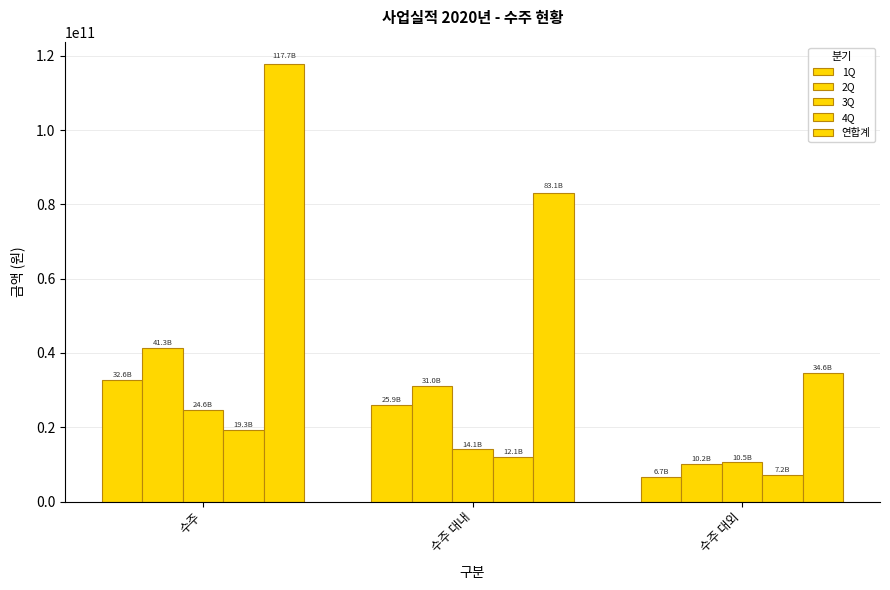

What is the highest value of the 2Q series?

41267872000